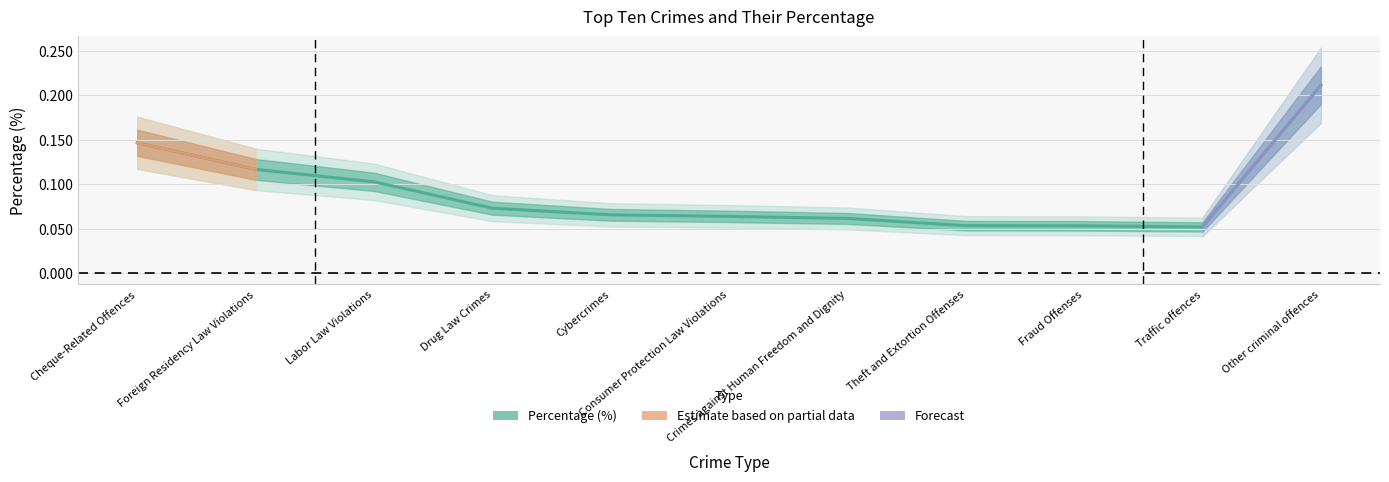

Rank the categories by value from lowest to highest.

Traffic offences, Fraud Offenses, Theft and Extortion Offenses, Crimes against Human Freedom and Dignity, Consumer Protection Law Violations, Cybercrimes, Drug Law Crimes, Labor Law Violations, Foreign Residency Law Violations, Cheque-Related Offences, Other criminal offences